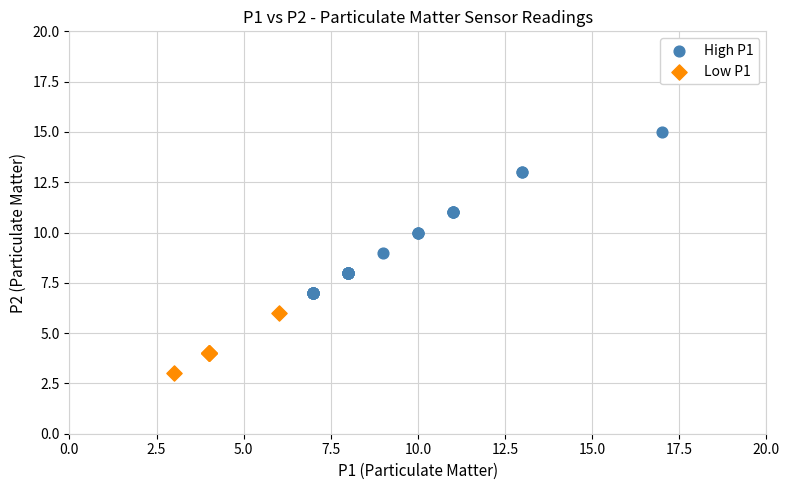

Which series contains the highest Y value?

High P1